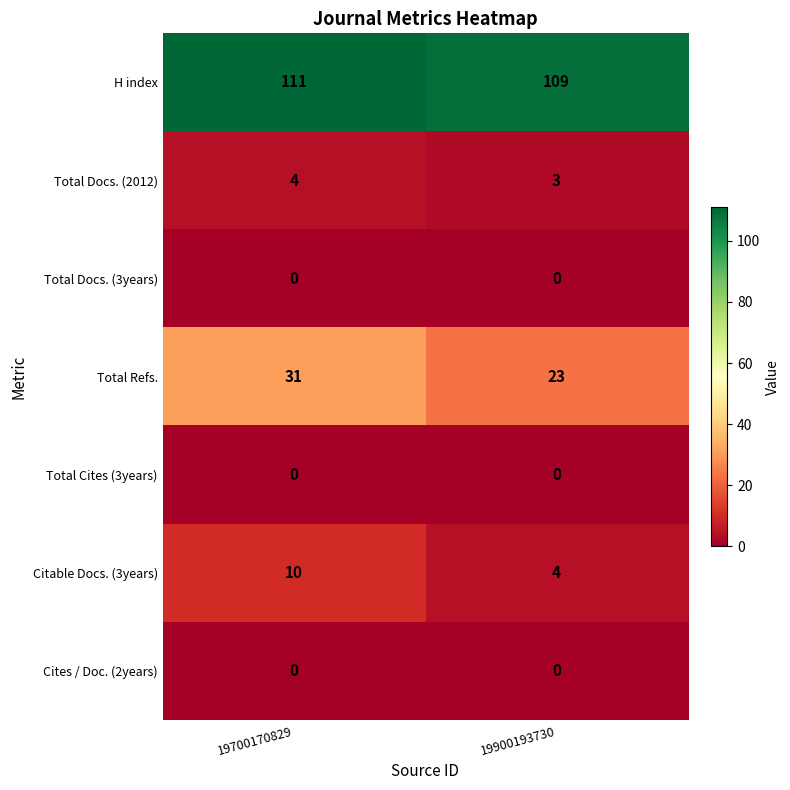

What is the approximate value of Total Docs. (2012) at 19900193730?

3